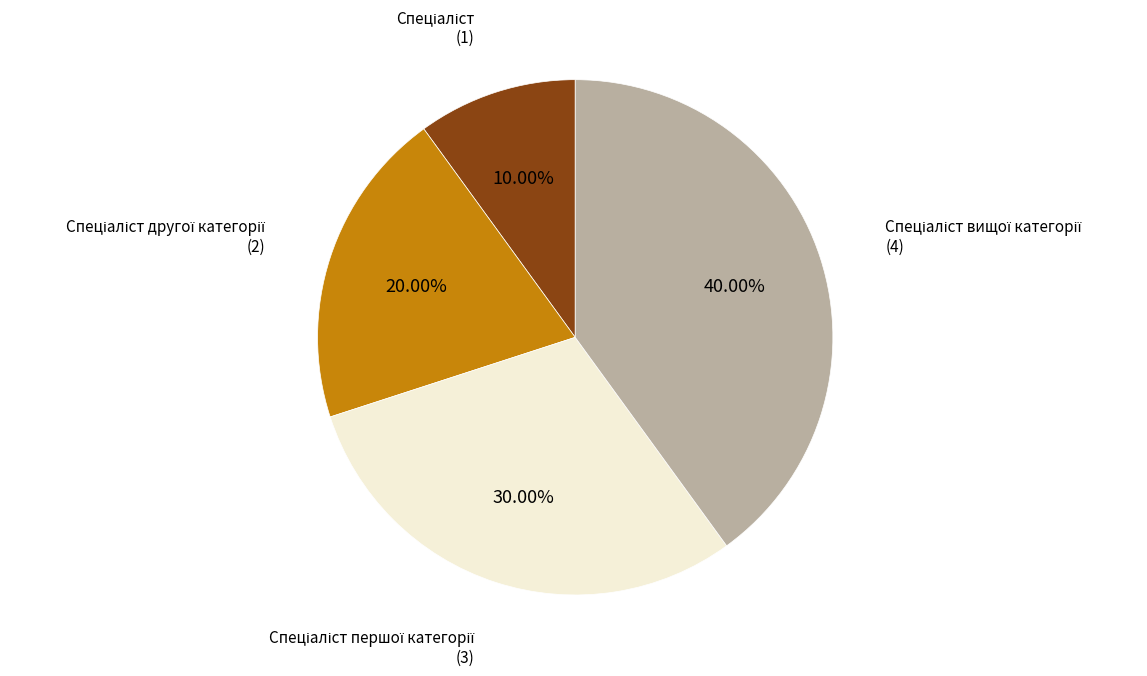

Does any single category account for the majority?

No